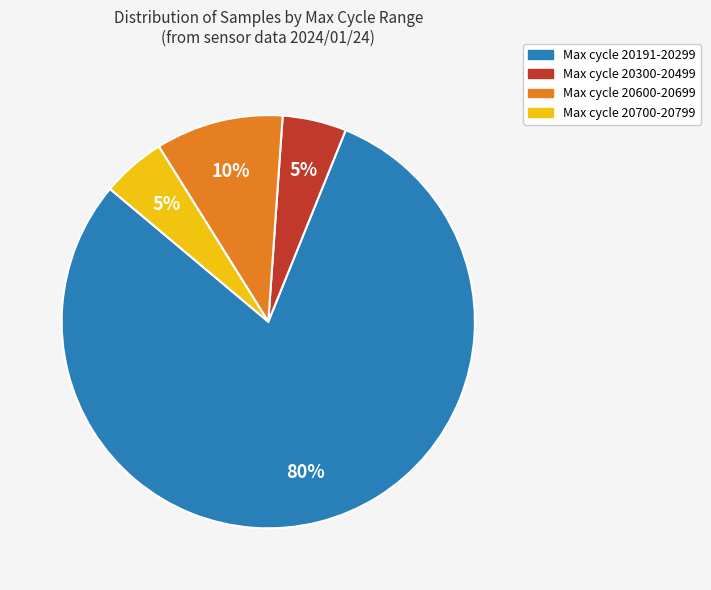

To the nearest percent, what is the difference between the largest and smallest slice percentages?

75%